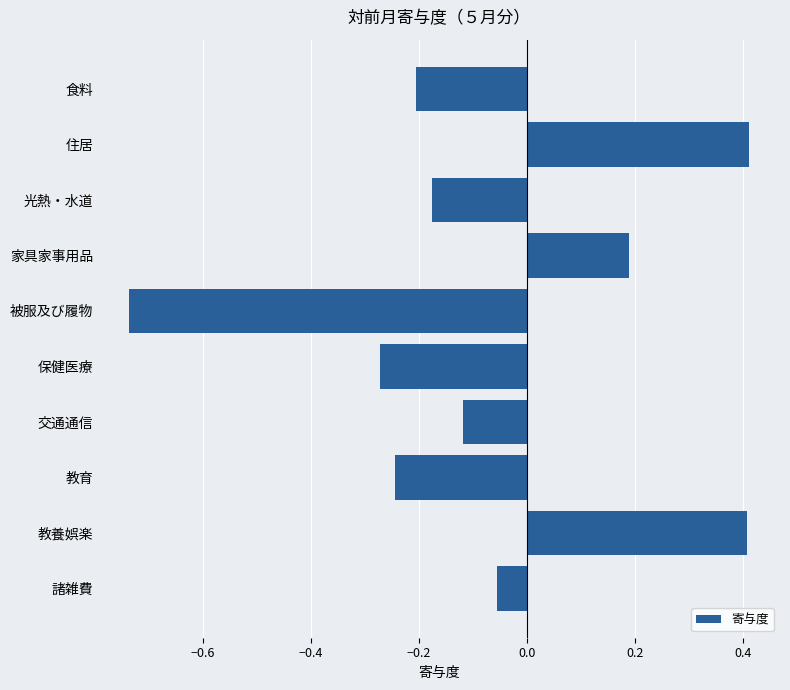

How many bars are there in total?

10